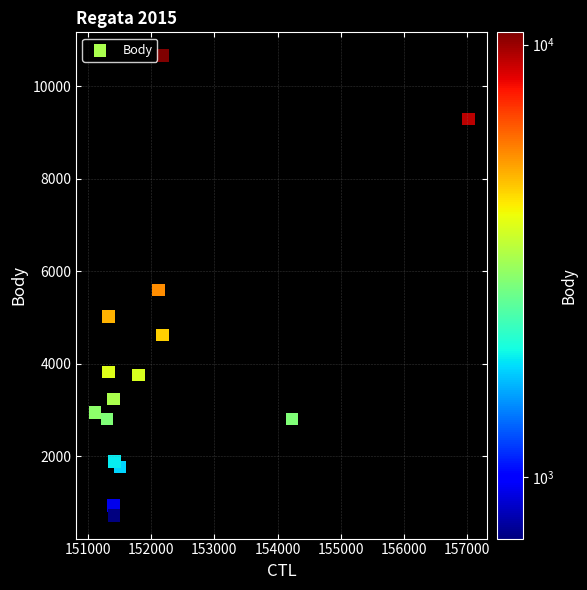

What is the range of X values (max minus min)?

5912